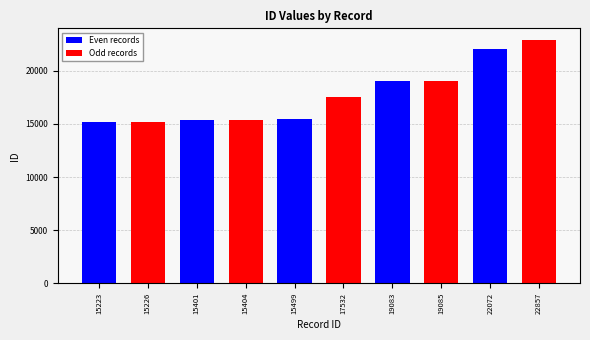

Which category has the lowest value across all series?

15223